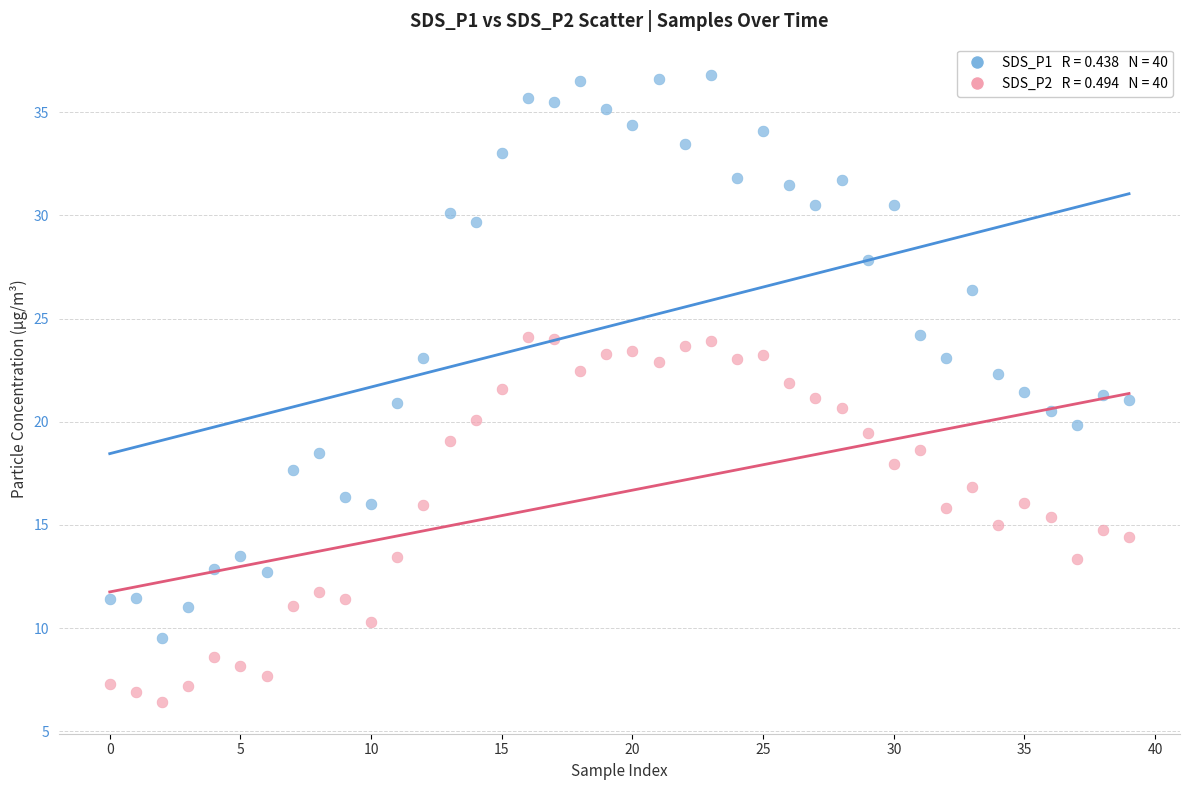

Across all data points, what is the range of Y values (max minus min)?

30.4